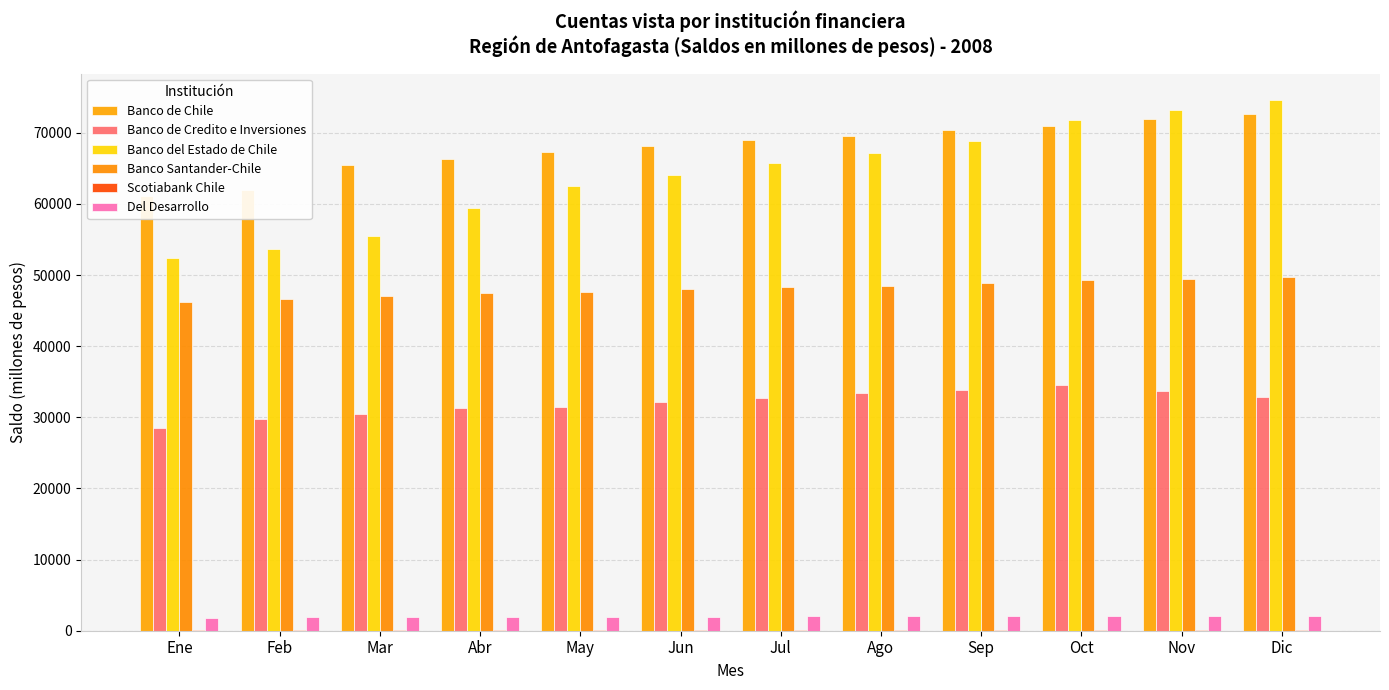

The value of Banco del Estado de Chile at Mar is 55521. True or false?

True